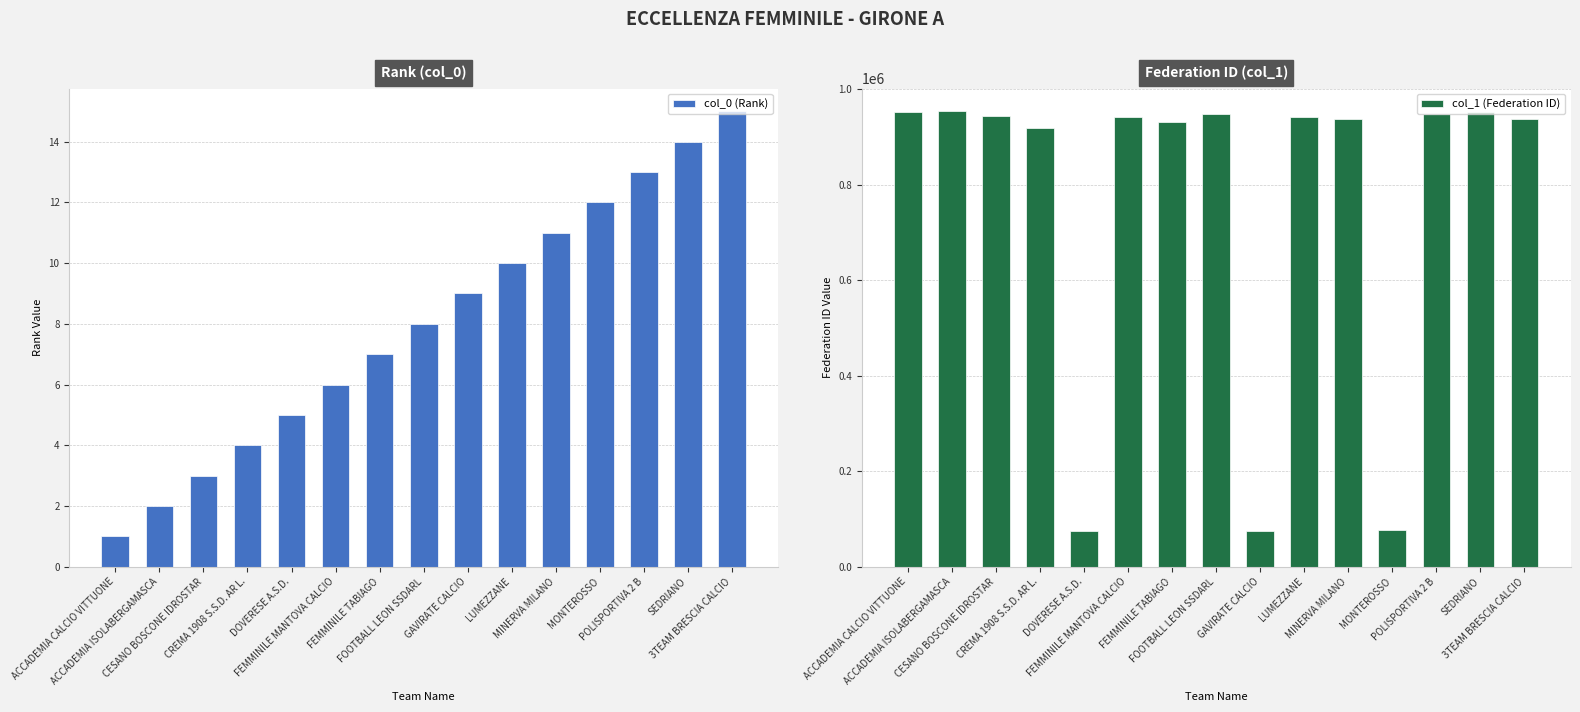

Rank the series by their maximum value, from lowest to highest.

col_0 (Rank), col_1 (Federation ID)